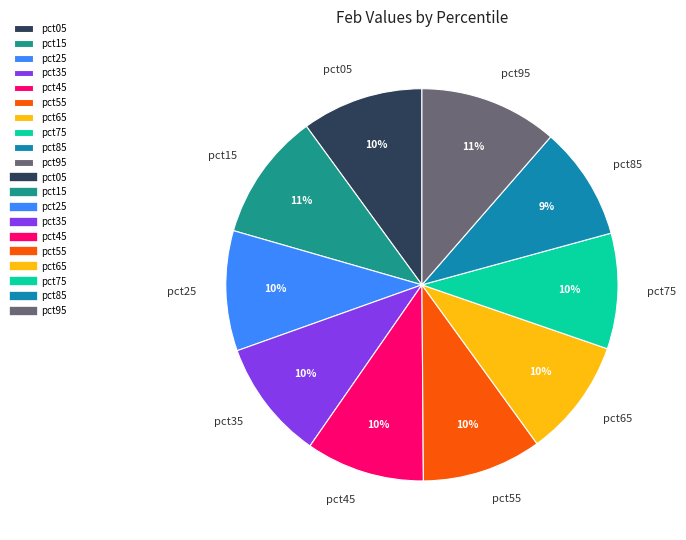

Does any single category account for the majority?

No